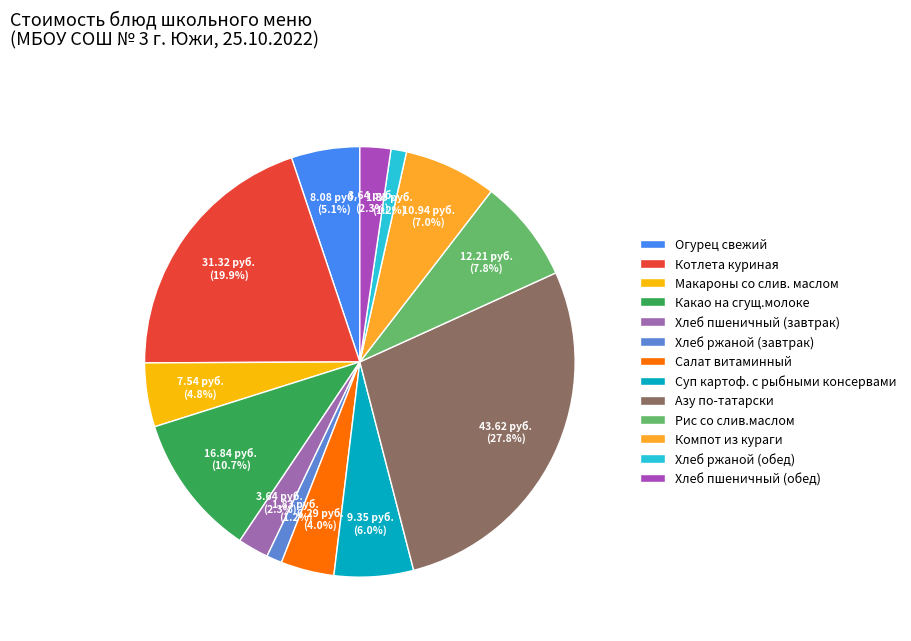

What is the ratio of the value at Компот из кураги to the value at Хлеб пшеничный (завтрак)?

3.0